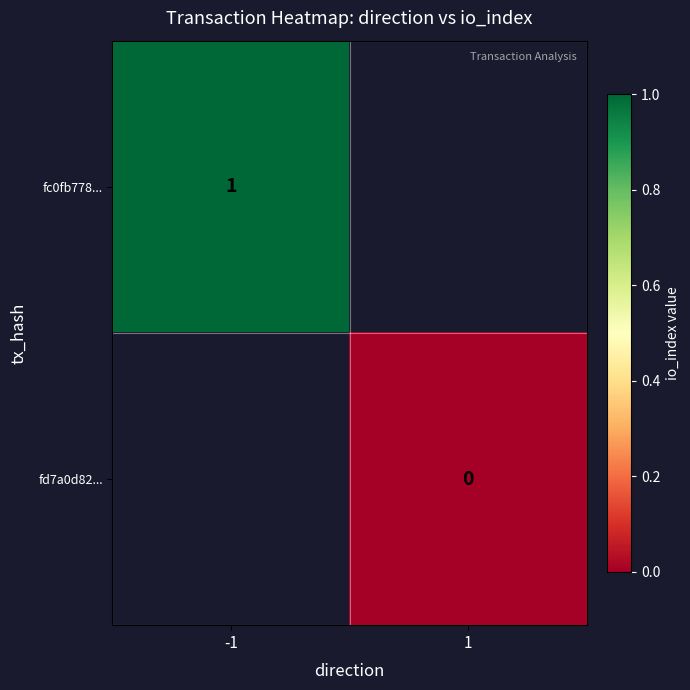

At which category does the chart reach its peak across all series?

-1